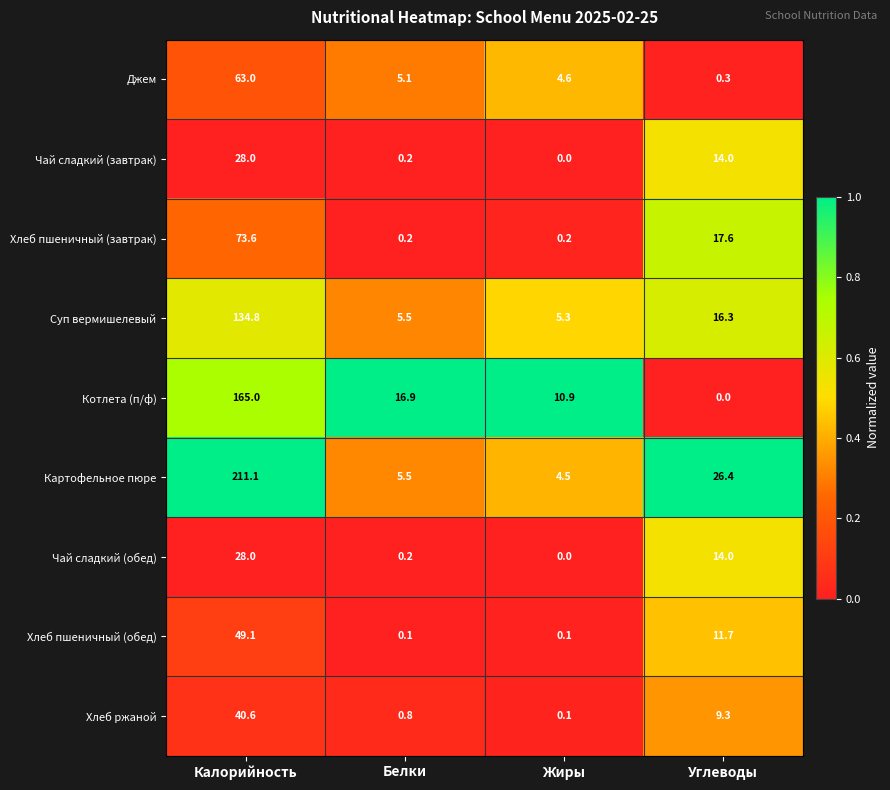

The value of Хлеб пшеничный (обед) at Белки is 0.1. True or false?

True